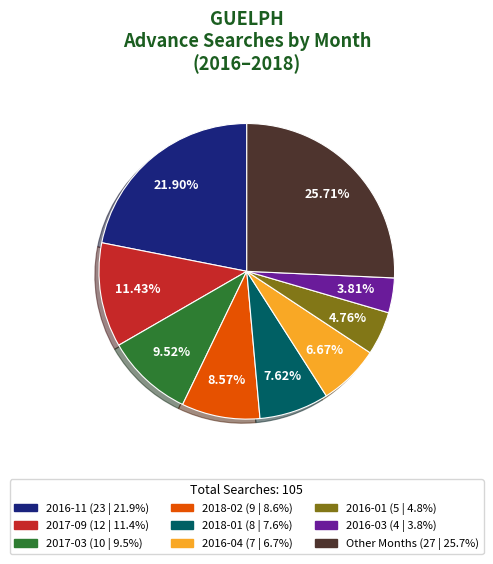

Is there any slice that represents more than half of the pie?

No